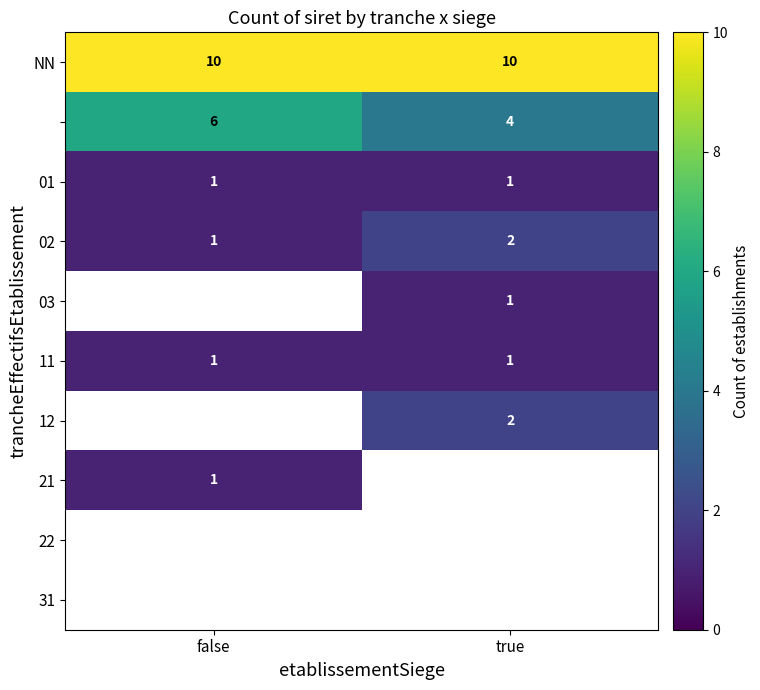

True or false: 02 has a value of 2 at true.

True